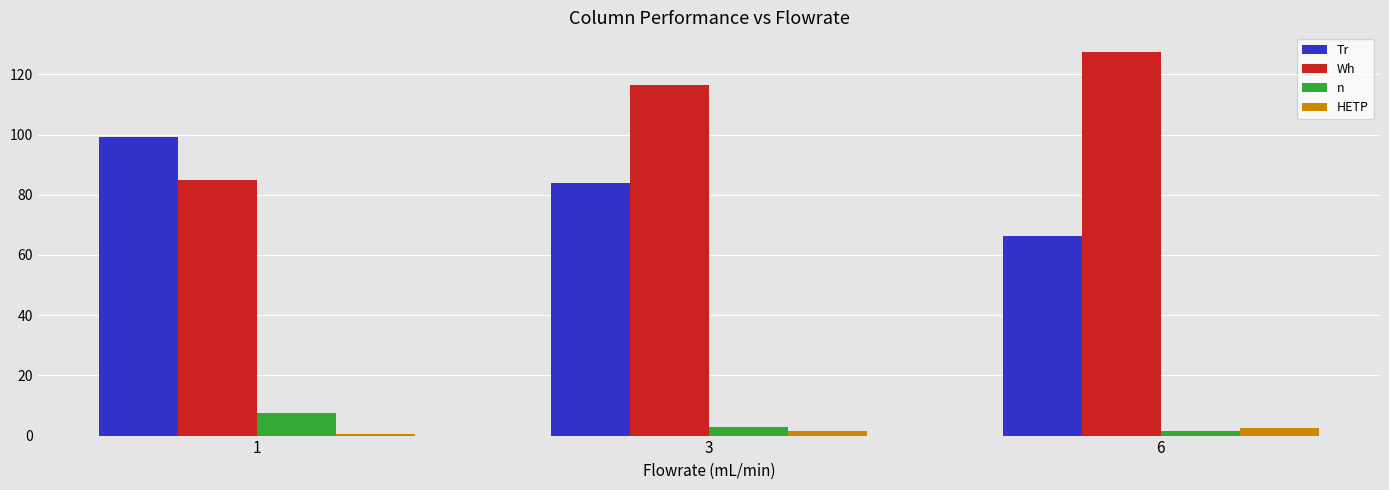

Reading left to right, what are all the values shown in this chart?

Tr: 99.1	83.8	66.4
Wh: 84.9	116.3	127.6
n: 7.6	2.9	1.5
HETP: 0.5	1.4	2.7